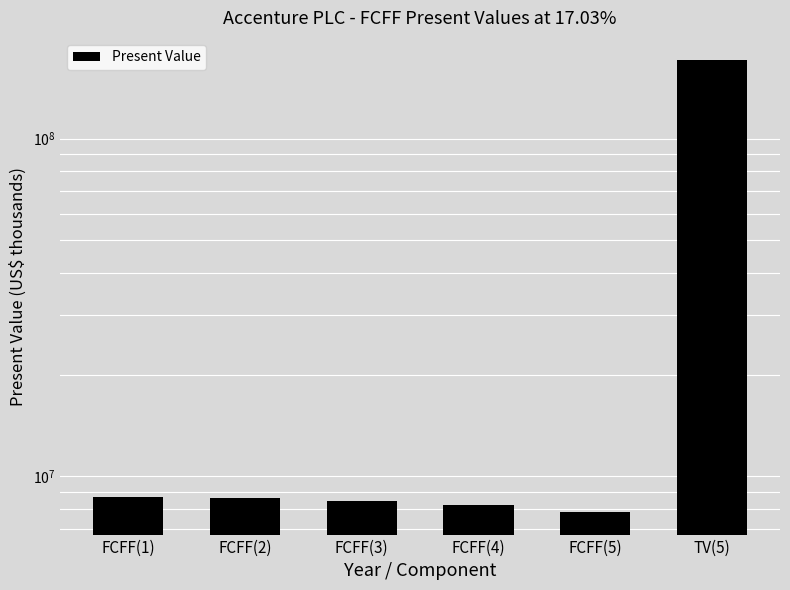

Which has a higher value, FCFF(3) or FCFF(2)?

FCFF(2)